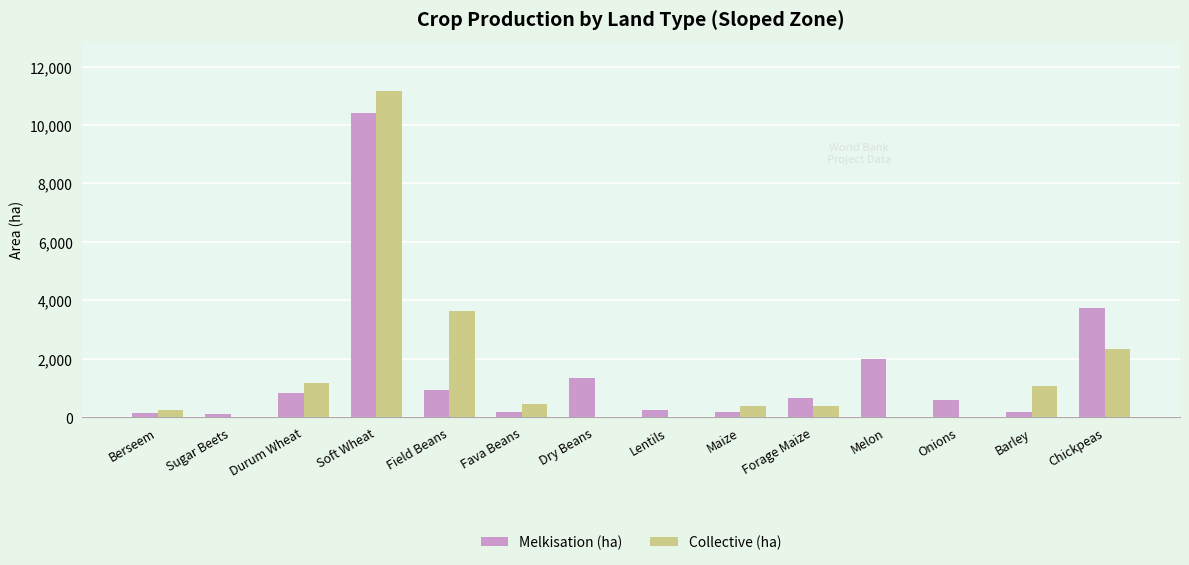

Is the value of Collective (ha) at Forage Maize greater than the value of Melkisation (ha) at Berseem?

Yes